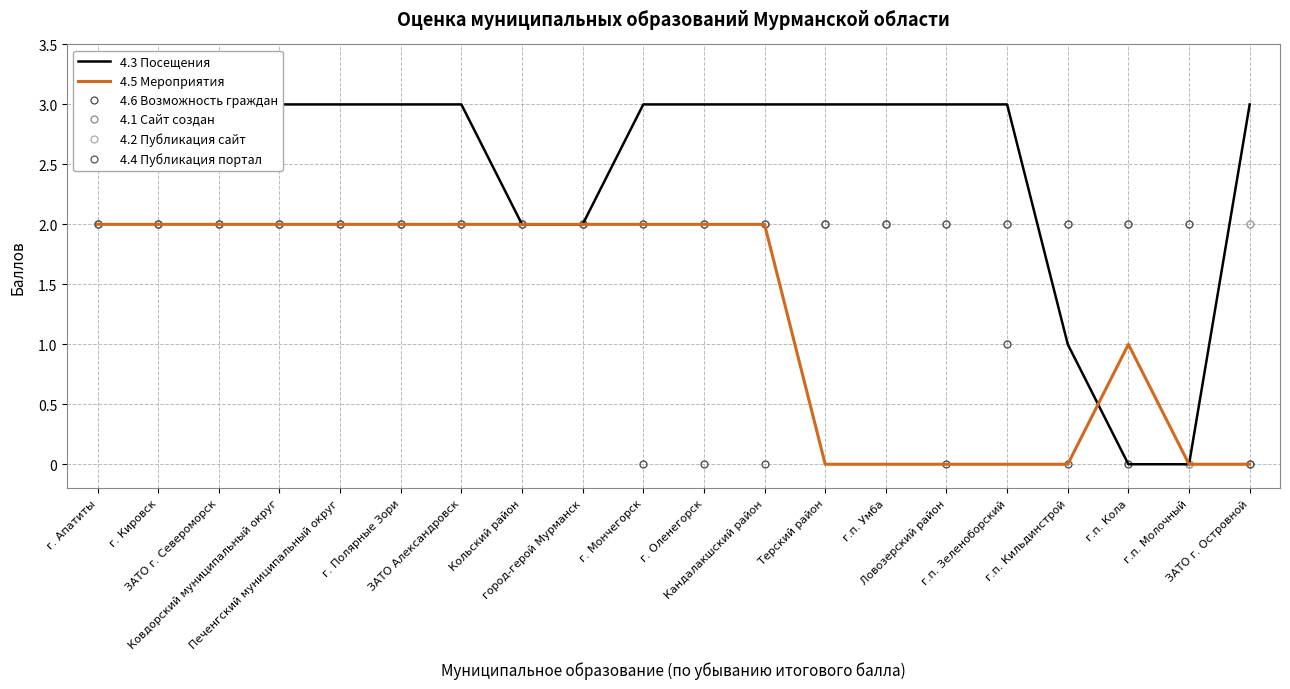

Reading right to left, list all the values displayed in this chart.

4.3 Посещения: ЗАТО г. Островной=3	г.п. Молочный=0	г.п. Кола=0	г.п. Кильдинстрой=1	г.п. Зеленоборский=3	Ловозерский район=3	г.п. Умба=3	Терский район=3	Кандалакшский район=3	г. Оленегорск=3	г. Мончегорск=3	город-герой Мурманск=2	Кольский район=2	ЗАТО Александровск=3	г. Полярные Зори=3	Печенгский муниципальный округ=3	Ковдорский муниципальный округ=3	ЗАТО г. Североморск=3	г. Кировск=3	г. Апатиты=3
4.5 Мероприятия: ЗАТО г. Островной=0	г.п. Молочный=0	г.п. Кола=1	г.п. Кильдинстрой=0	г.п. Зеленоборский=0	Ловозерский район=0	г.п. Умба=0	Терский район=0	Кандалакшский район=2	г. Оленегорск=2	г. Мончегорск=2	город-герой Мурманск=2	Кольский район=2	ЗАТО Александровск=2	г. Полярные Зори=2	Печенгский муниципальный округ=2	Ковдорский муниципальный округ=2	ЗАТО г. Североморск=2	г. Кировск=2	г. Апатиты=2
4.6 Возможность граждан: ЗАТО г. Островной=0	г.п. Молочный=0	г.п. Кола=0	г.п. Кильдинстрой=0	г.п. Зеленоборский=1	Ловозерский район=0	г.п. Умба=2	Терский район=2	Кандалакшский район=0	г. Оленегорск=0	г. Мончегорск=0	город-герой Мурманск=2	Кольский район=2	ЗАТО Александровск=2	г. Полярные Зори=2	Печенгский муниципальный округ=2	Ковдорский муниципальный округ=2	ЗАТО г. Североморск=2	г. Кировск=2	г. Апатиты=2
4.1 Сайт создан: ЗАТО г. Островной=2	г.п. Молочный=2	г.п. Кола=2	г.п. Кильдинстрой=2	г.п. Зеленоборский=2	Ловозерский район=2	г.п. Умба=2	Терский район=2	Кандалакшский район=2	г. Оленегорск=2	г. Мончегорск=2	город-герой Мурманск=2	Кольский район=2	ЗАТО Александровск=2	г. Полярные Зори=2	Печенгский муниципальный округ=2	Ковдорский муниципальный округ=2	ЗАТО г. Североморск=2	г. Кировск=2	г. Апатиты=2
4.2 Публикация сайт: ЗАТО г. Островной=2	г.п. Молочный=0	г.п. Кола=2	г.п. Кильдинстрой=2	г.п. Зеленоборский=2	Ловозерский район=2	г.п. Умба=2	Терский район=2	Кандалакшский район=2	г. Оленегорск=2	г. Мончегорск=2	город-герой Мурманск=2	Кольский район=2	ЗАТО Александровск=2	г. Полярные Зори=2	Печенгский муниципальный округ=2	Ковдорский муниципальный округ=2	ЗАТО г. Североморск=2	г. Кировск=2	г. Апатиты=2
4.4 Публикация портал: ЗАТО г. Островной=0	г.п. Молочный=2	г.п. Кола=2	г.п. Кильдинстрой=2	г.п. Зеленоборский=2	Ловозерский район=2	г.п. Умба=2	Терский район=2	Кандалакшский район=2	г. Оленегорск=2	г. Мончегорск=2	город-герой Мурманск=2	Кольский район=2	ЗАТО Александровск=2	г. Полярные Зори=2	Печенгский муниципальный округ=2	Ковдорский муниципальный округ=2	ЗАТО г. Североморск=2	г. Кировск=2	г. Апатиты=2